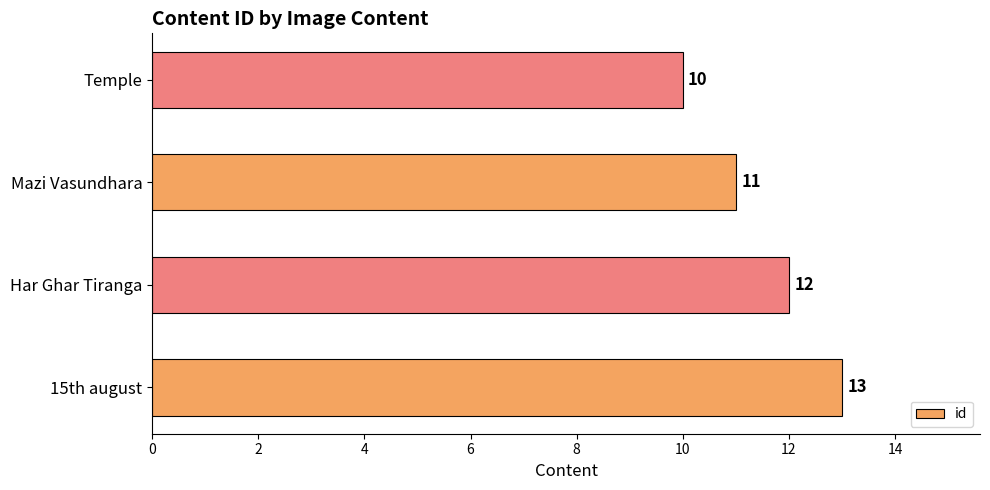

The value at Har Ghar Tiranga is 22. True or false?

False